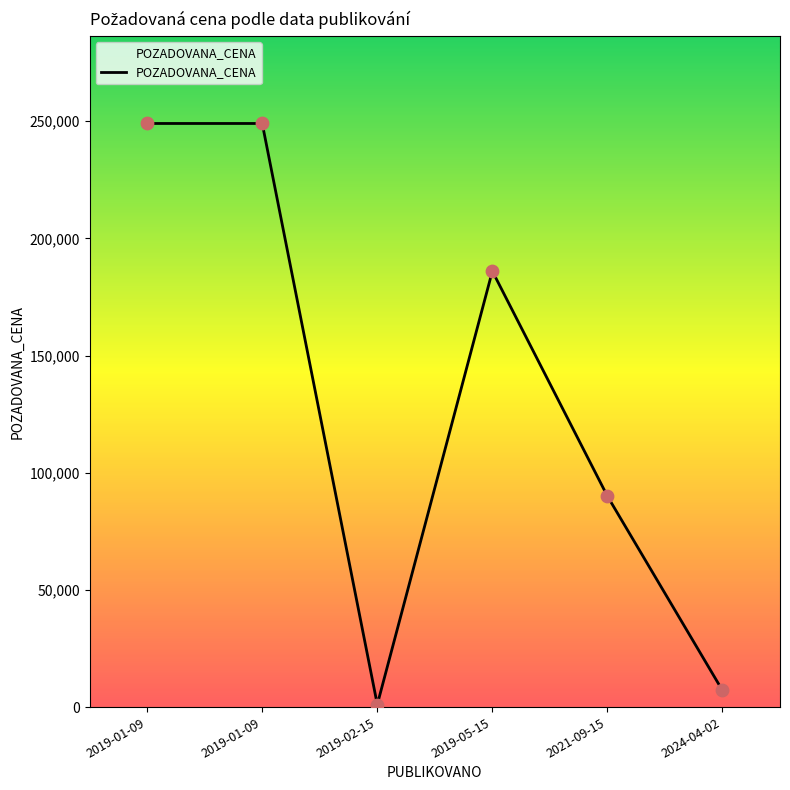

Is this an area chart (filled region under the line)?

Yes